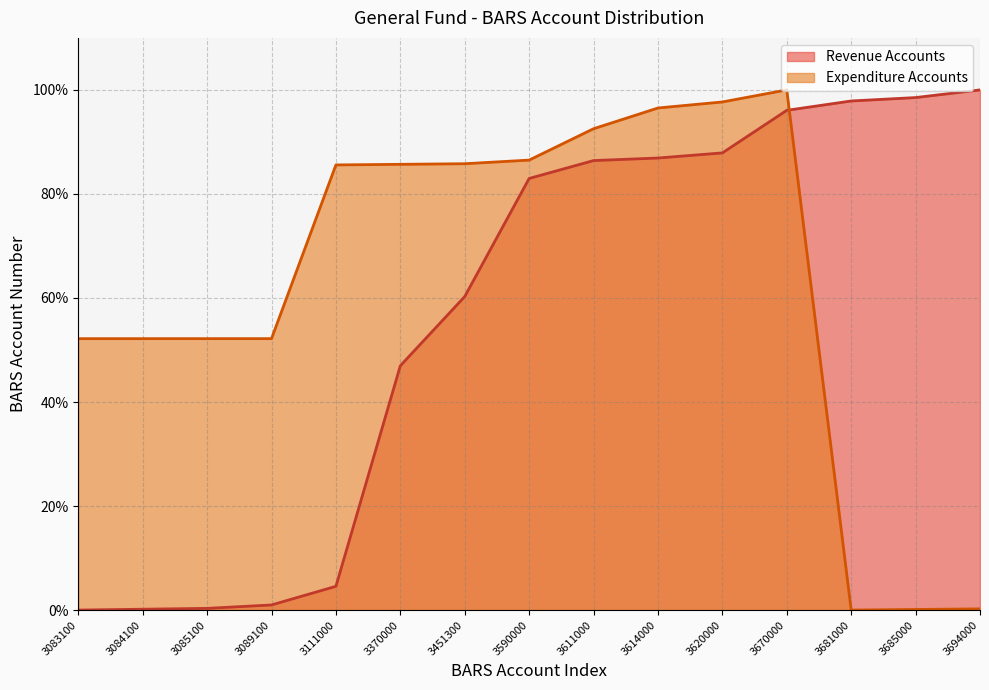

At which category does Expenditure Accounts reach its first local valley?

3681000